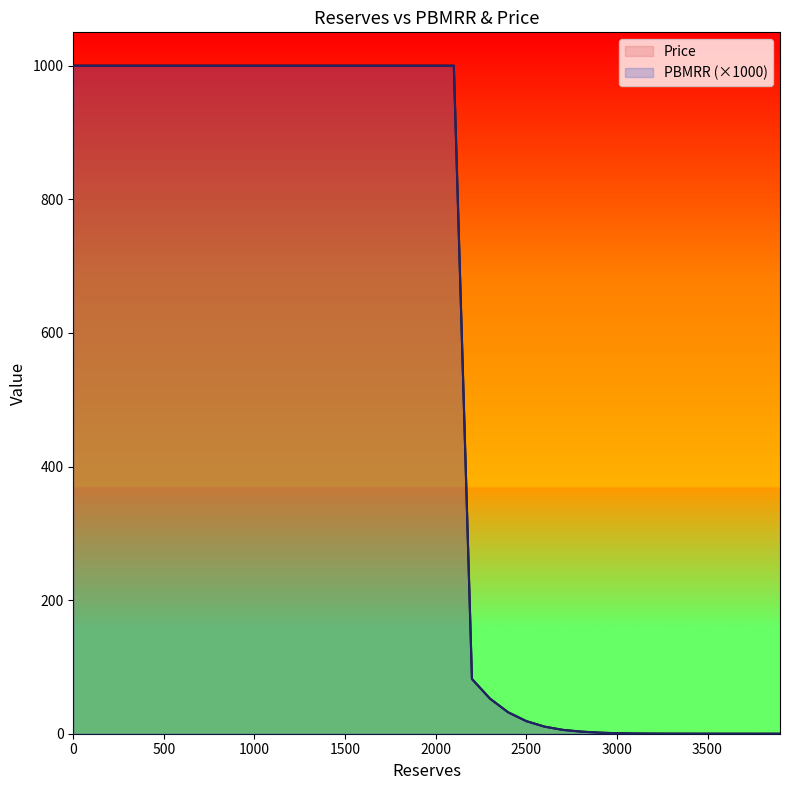

True or false: PBMRR and Price intersect in this chart.

False